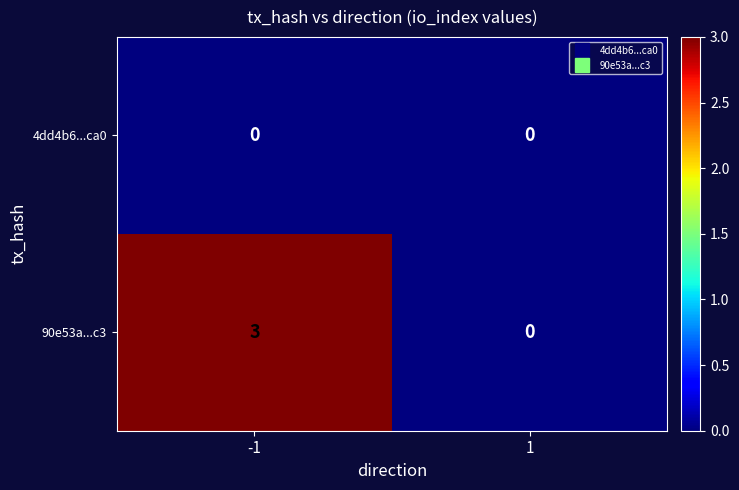

What is the difference between the 90e53a...c3 values at -1 and 1?

3